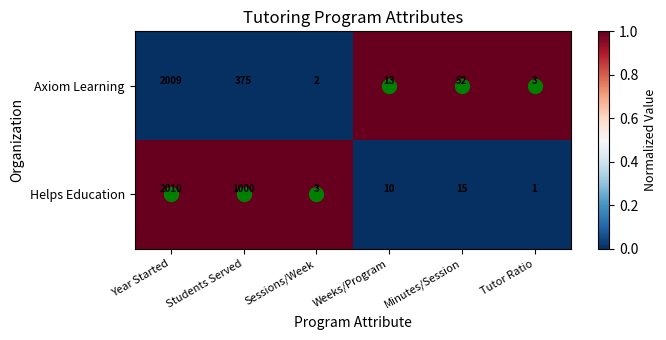

What is the average value of the Axiom Learning series?

409